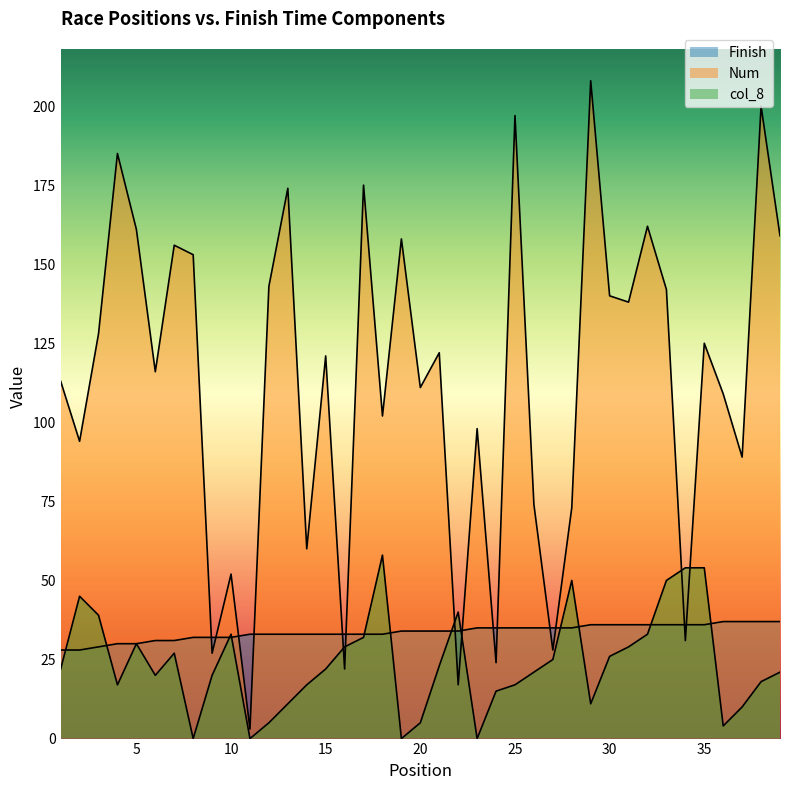

Count the number of data series in this chart.

3